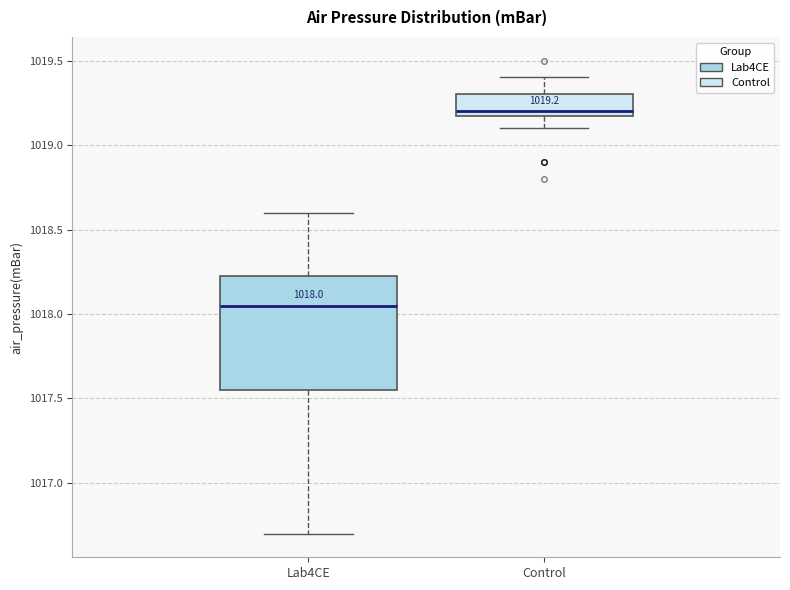

Which box's median line is the highest?

Control